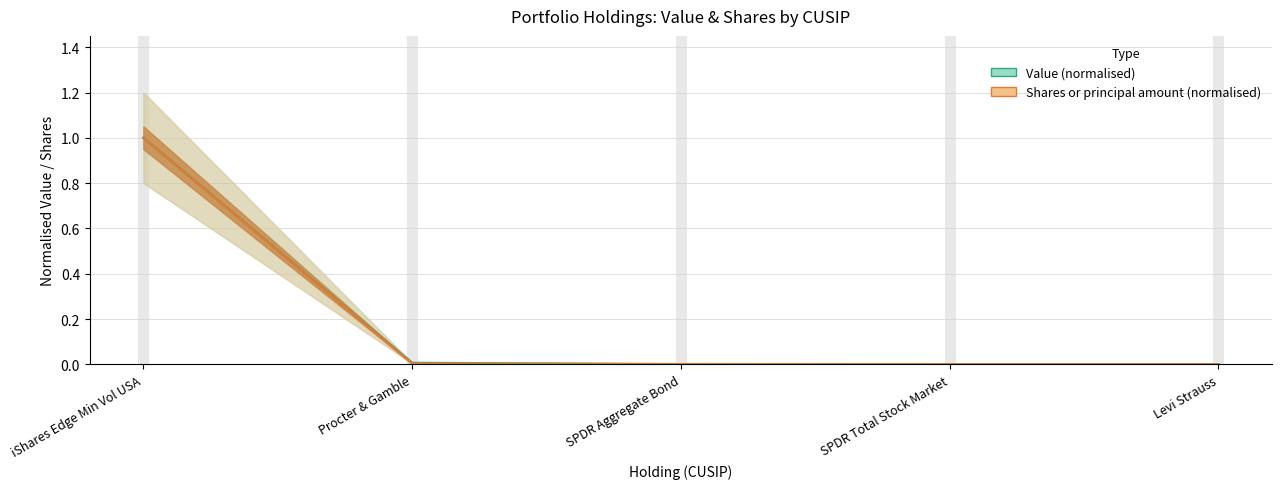

Which category has the lowest value in the Value (normalised) series?

Levi Strauss